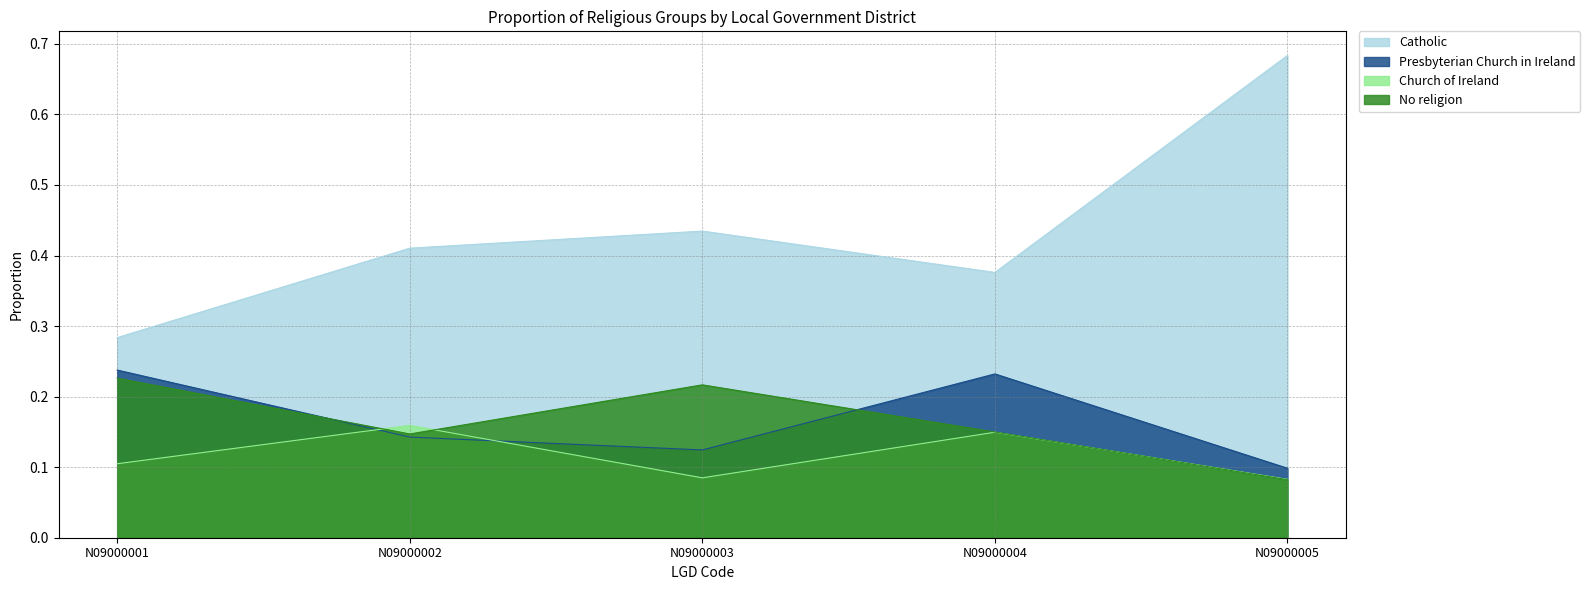

The value of No religion at N09000004 is 0.1. True or false?

False